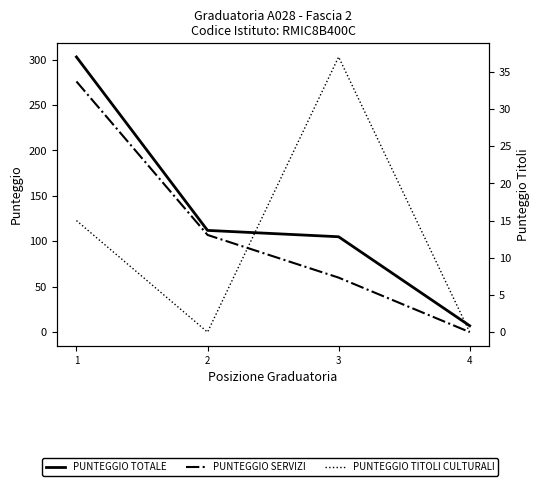

What is the value of the PUNTEGGIO SERVIZI point at the 3rd from the left?

60